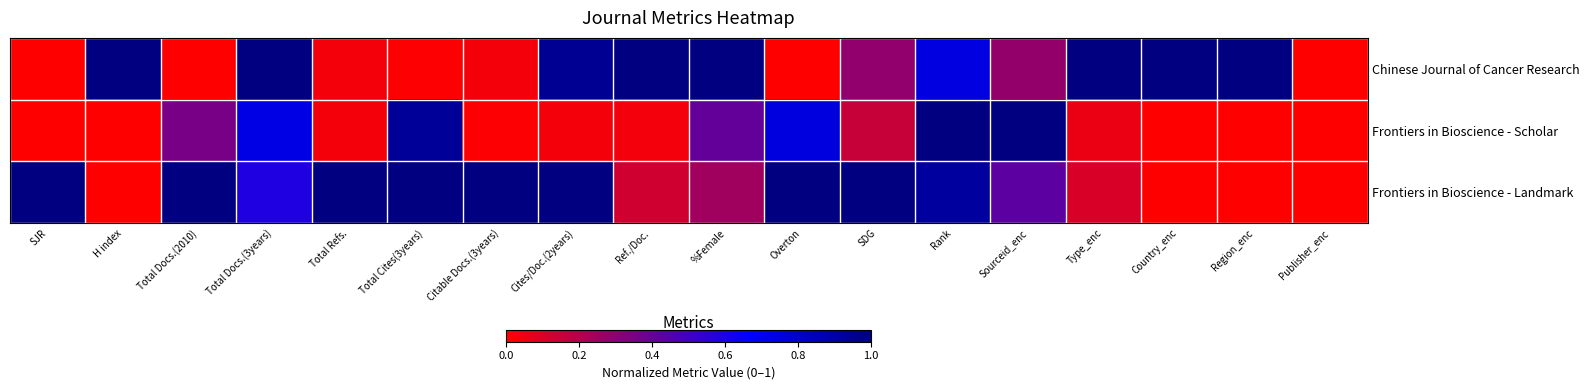

Reading left to right, extract all data points from this chart.

Chinese Journal of Cancer Research: SJR=0.0	H index=1.0	Total Docs.(2010)=0.0	Total Docs.(3years)=1.0	Total Refs.=0.0	Total Cites(3years)=0.0	Citable Docs.(3years)=0.0	Cites/Doc.(2years)=0.9	Ref./Doc.=1.0	%Female=1.0	Overton=0.0	SDG=0.3	Rank=0.7	Sourceid_enc=0.3	Type_enc=1.0	Country_enc=1.0	Region_enc=1.0	Publisher_enc=0.0
Frontiers in Bioscience - Scholar: SJR=0.0	H index=0.0	Total Docs.(2010)=0.4	Total Docs.(3years)=0.7	Total Refs.=0.0	Total Cites(3years)=0.9	Citable Docs.(3years)=0.0	Cites/Doc.(2years)=0.0	Ref./Doc.=0.0	%Female=0.4	Overton=0.8	SDG=0.2	Rank=1.0	Sourceid_enc=1.0	Type_enc=0.1	Country_enc=0.0	Region_enc=0.0	Publisher_enc=0.0
Frontiers in Bioscience - Landmark: SJR=1.0	H index=0.0	Total Docs.(2010)=1.0	Total Docs.(3years)=0.6	Total Refs.=1.0	Total Cites(3years)=1.0	Citable Docs.(3years)=1.0	Cites/Doc.(2years)=1.0	Ref./Doc.=0.1	%Female=0.2	Overton=1.0	SDG=1.0	Rank=0.9	Sourceid_enc=0.4	Type_enc=0.1	Country_enc=0.0	Region_enc=0.0	Publisher_enc=0.0